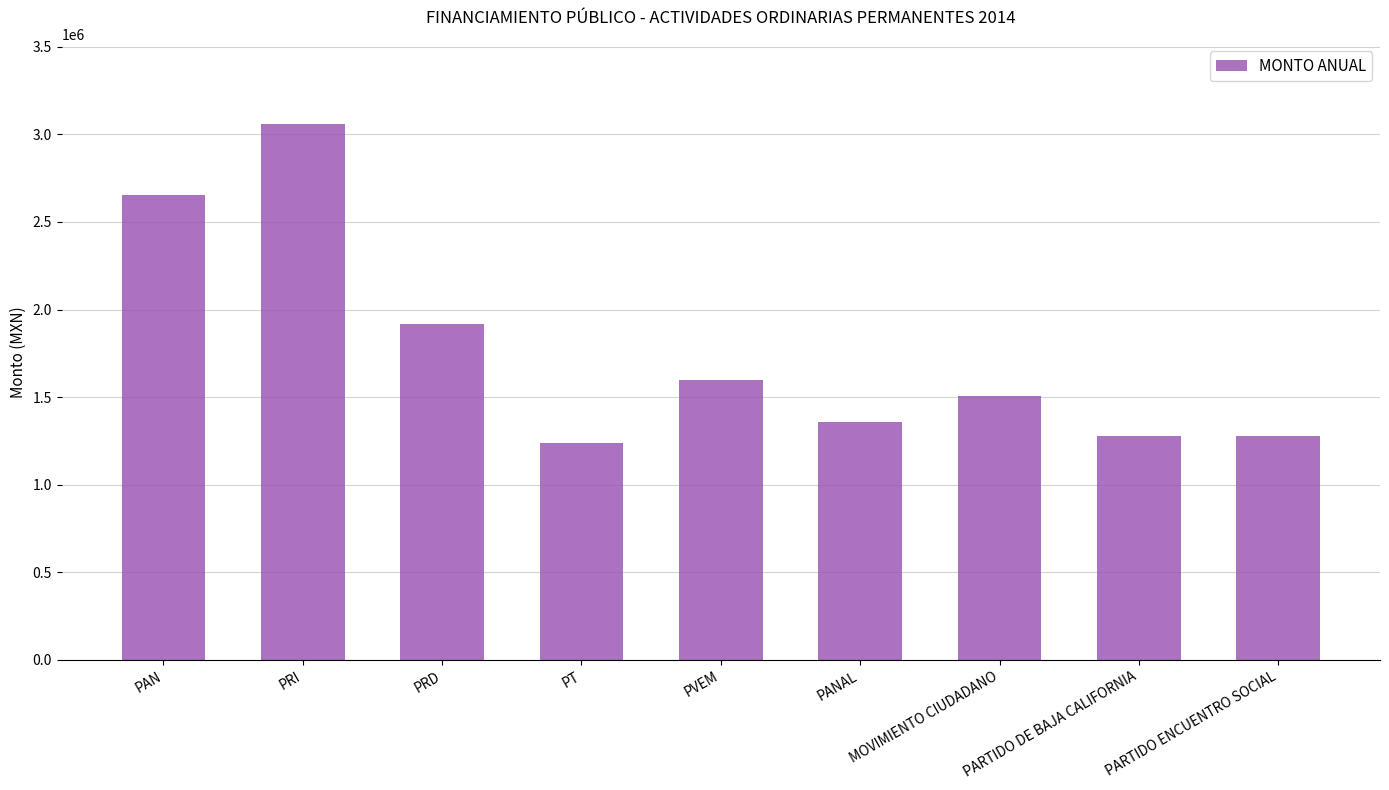

What is the value of the 9th bar from the left?

1279720.2